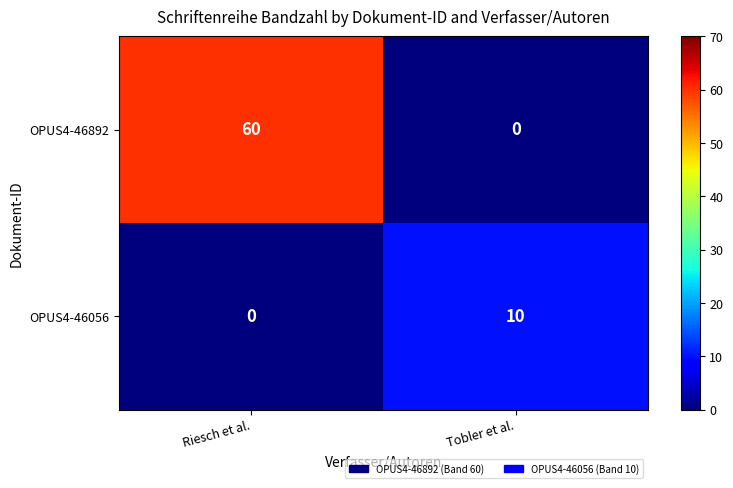

Which category has the highest value across all series?

Riesch et al.